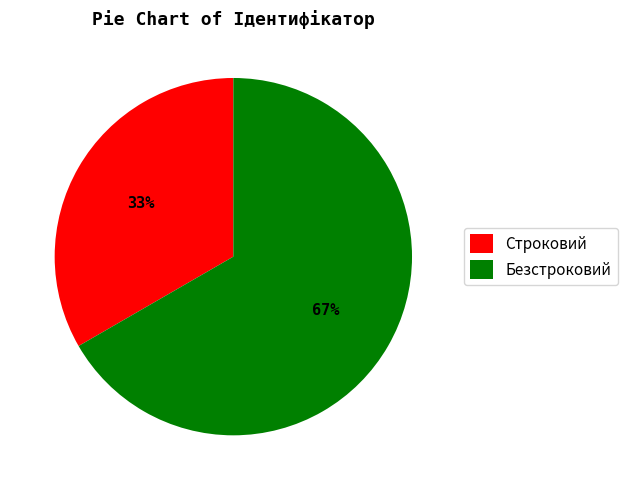

How many slices are in this pie chart?

2